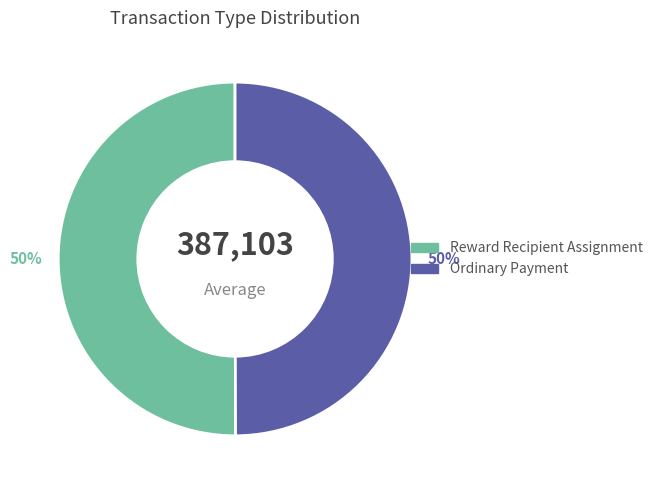

Is the sum of Reward Recipient Assignment and Ordinary Payment greater than half?

Yes